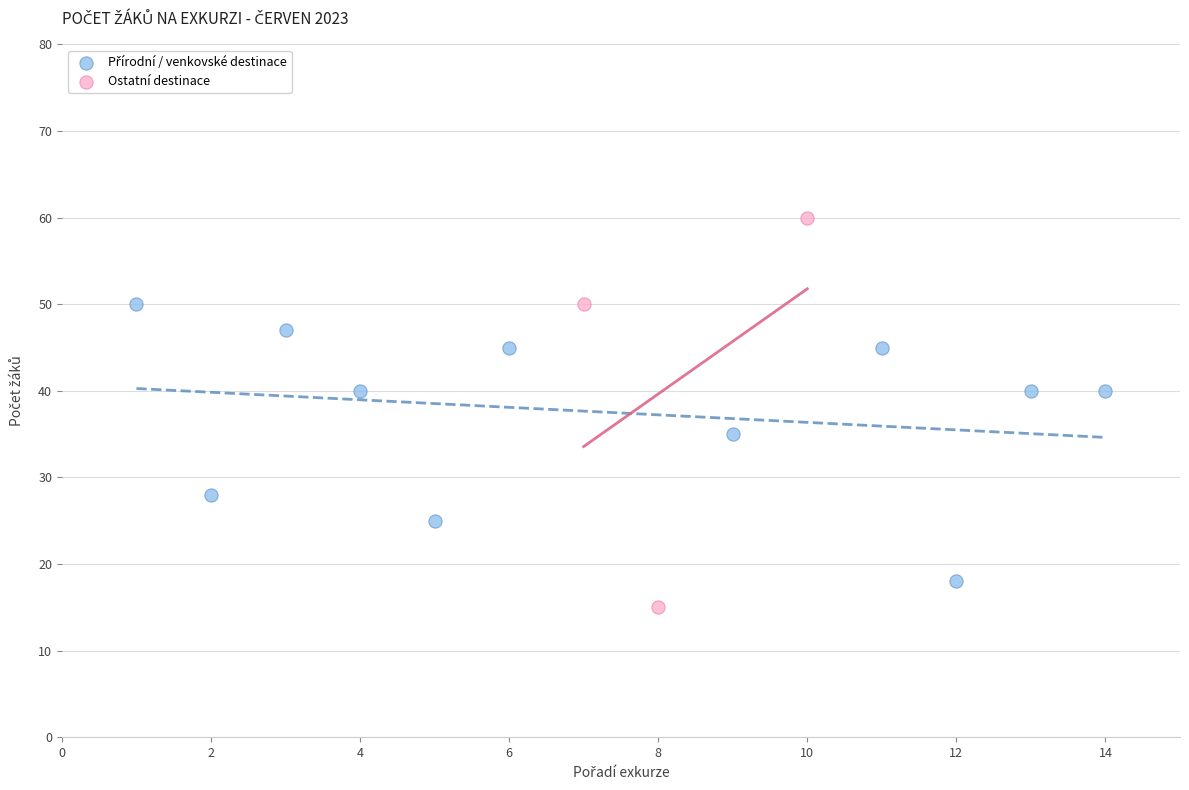

Which series contains the lowest Y value?

Ostatní destinace